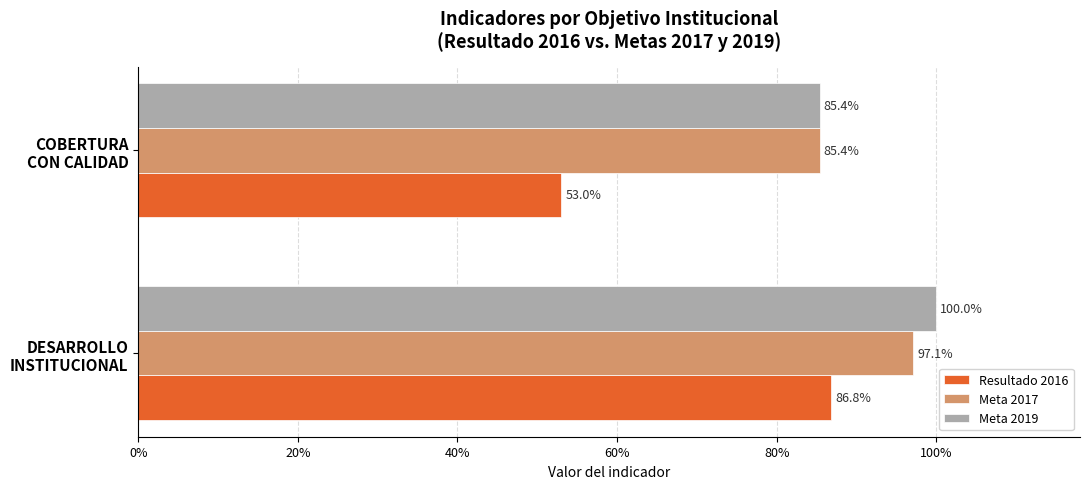

What are all the series names shown in the legend?

Resultado 2016, Meta 2017, Meta 2019